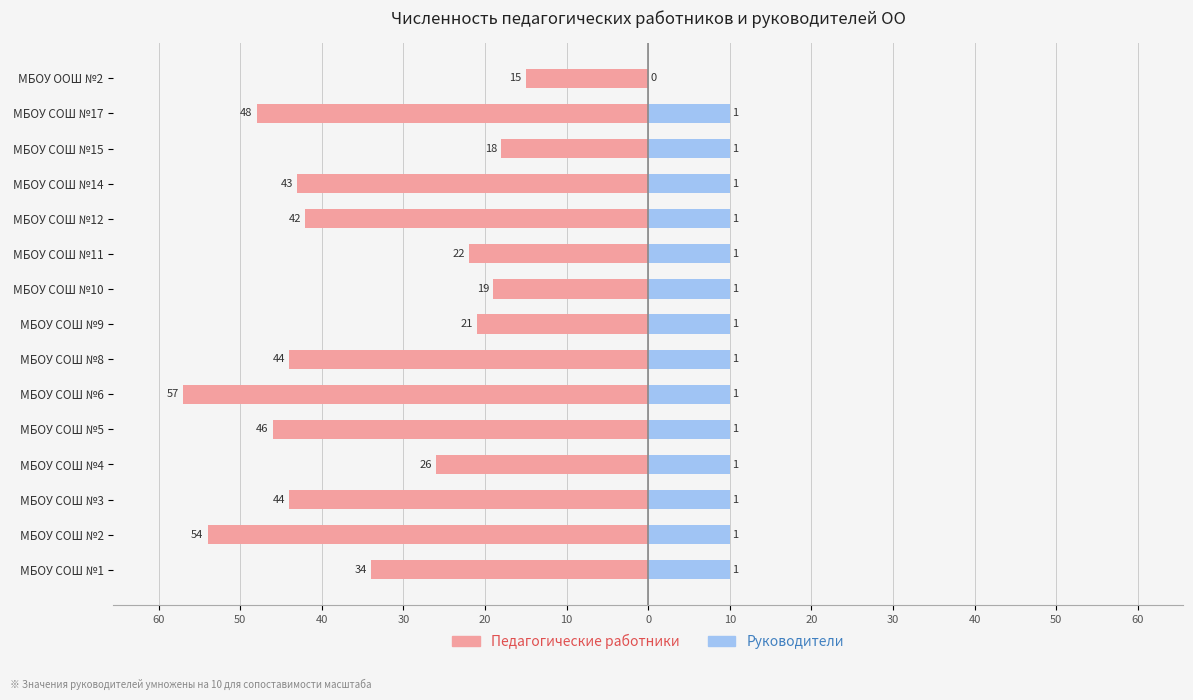

Which series has the widest spread of values?

Педагогические работники